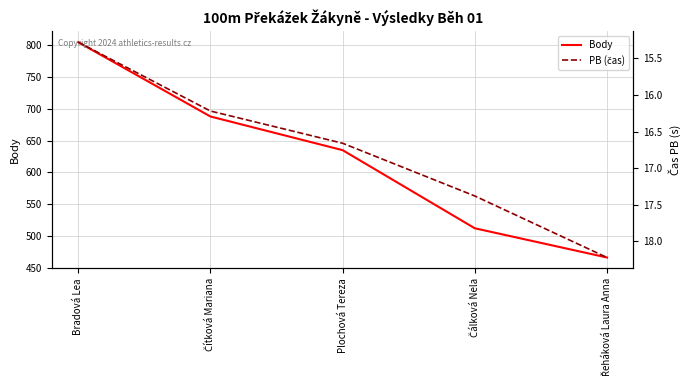

At which category does the chart reach its minimum across all series?

Bradová Lea